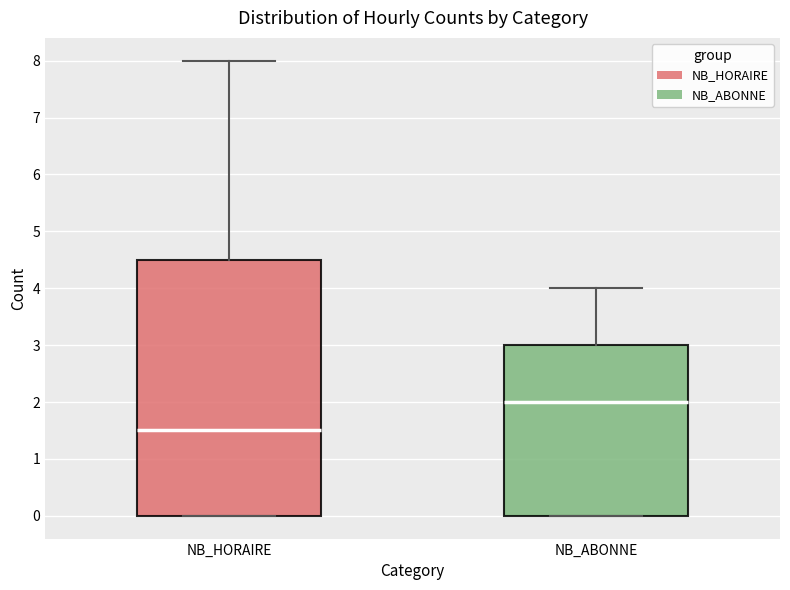

Comparing the boxes themselves (not the whiskers), which one is the tallest?

NB_HORAIRE